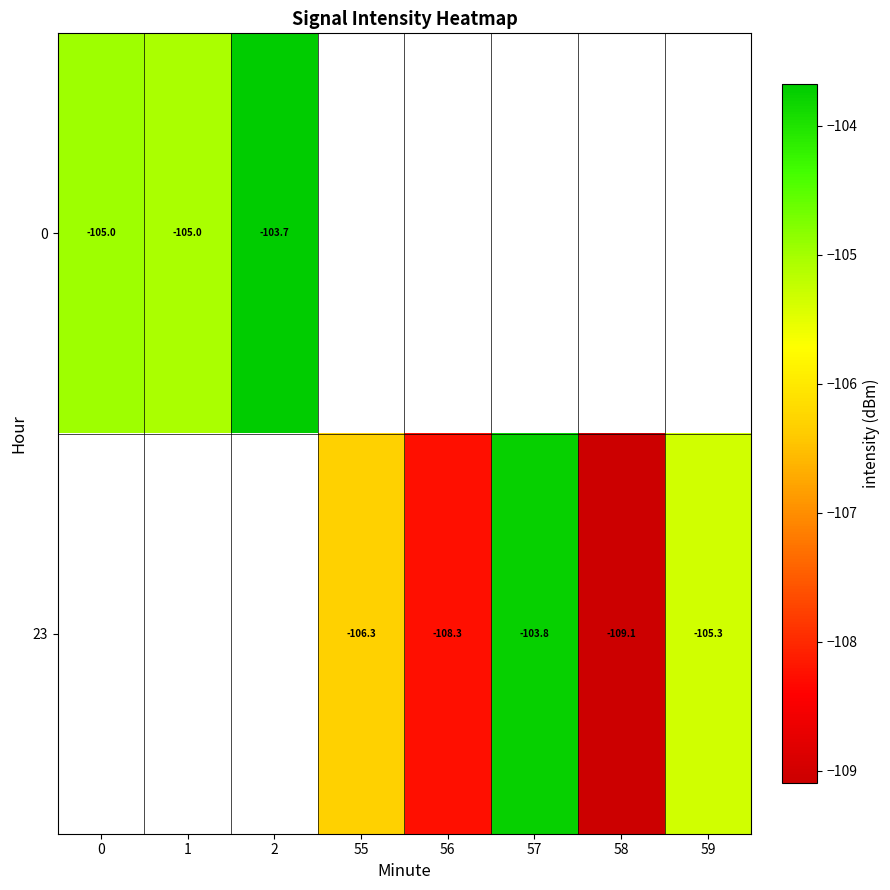

What is the difference between the maximum and minimum values in the 0 series?

1.4